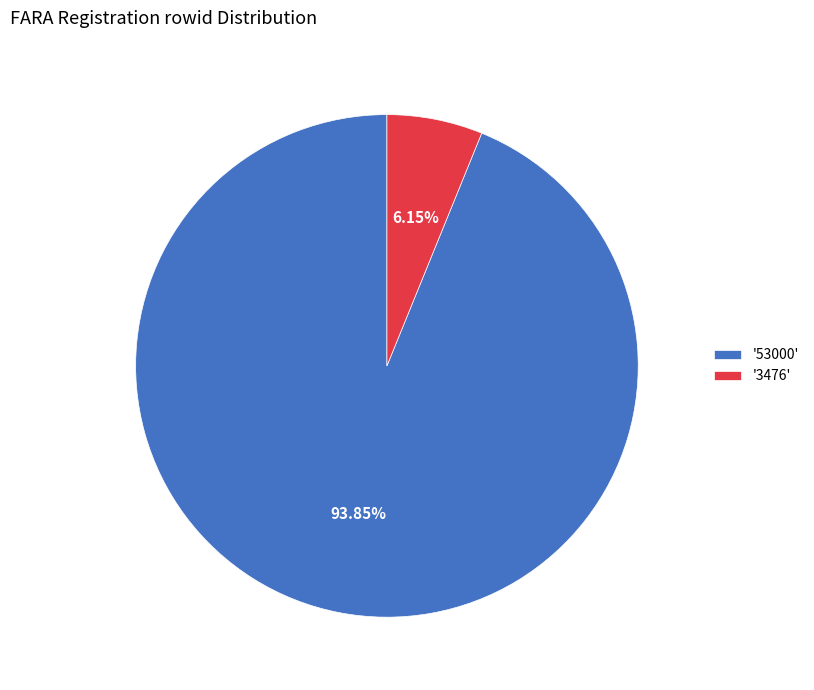

What is the smallest slice in the pie chart?

'3476'